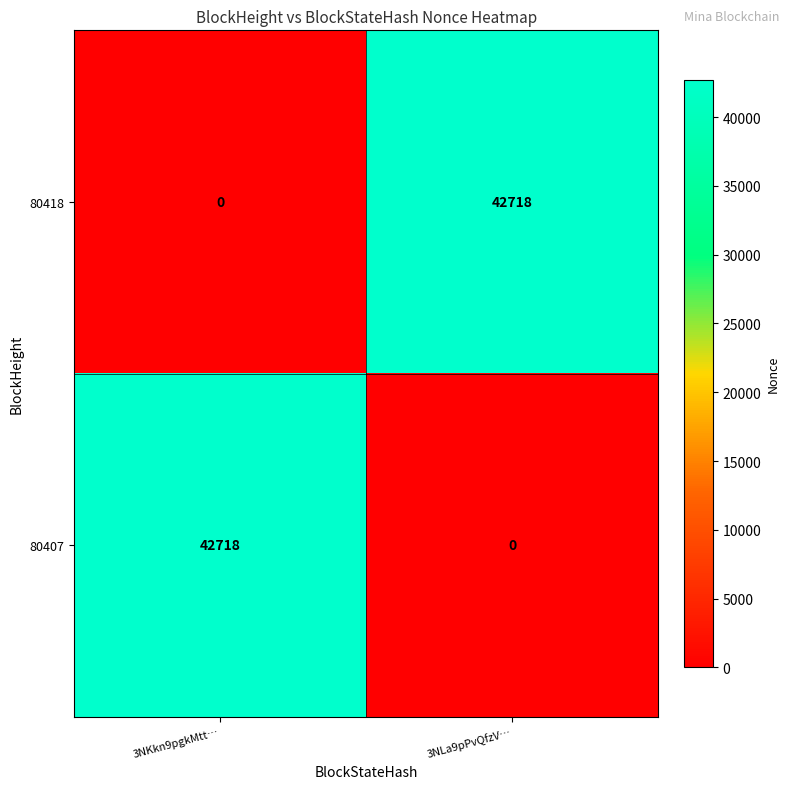

Is the value of 80418 at 3NLa9pPvQfzV… greater than the value of 80407 at 3NLa9pPvQfzV…?

Yes